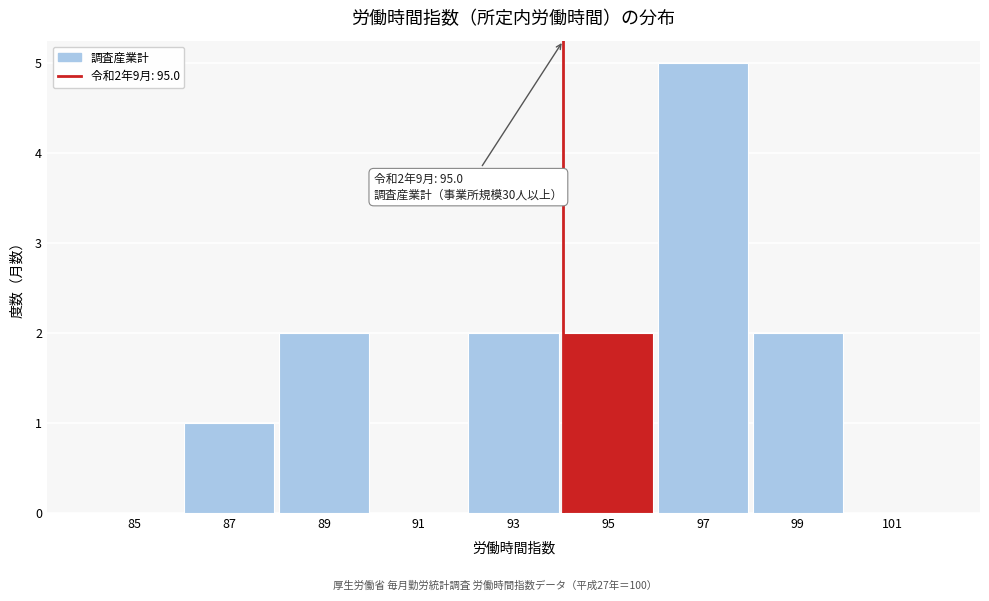

Reading left to right, transcribe all the data shown in this chart.

85=0	87=1	89=2	91=0	93=2	95=2	97=5	99=2	101=0